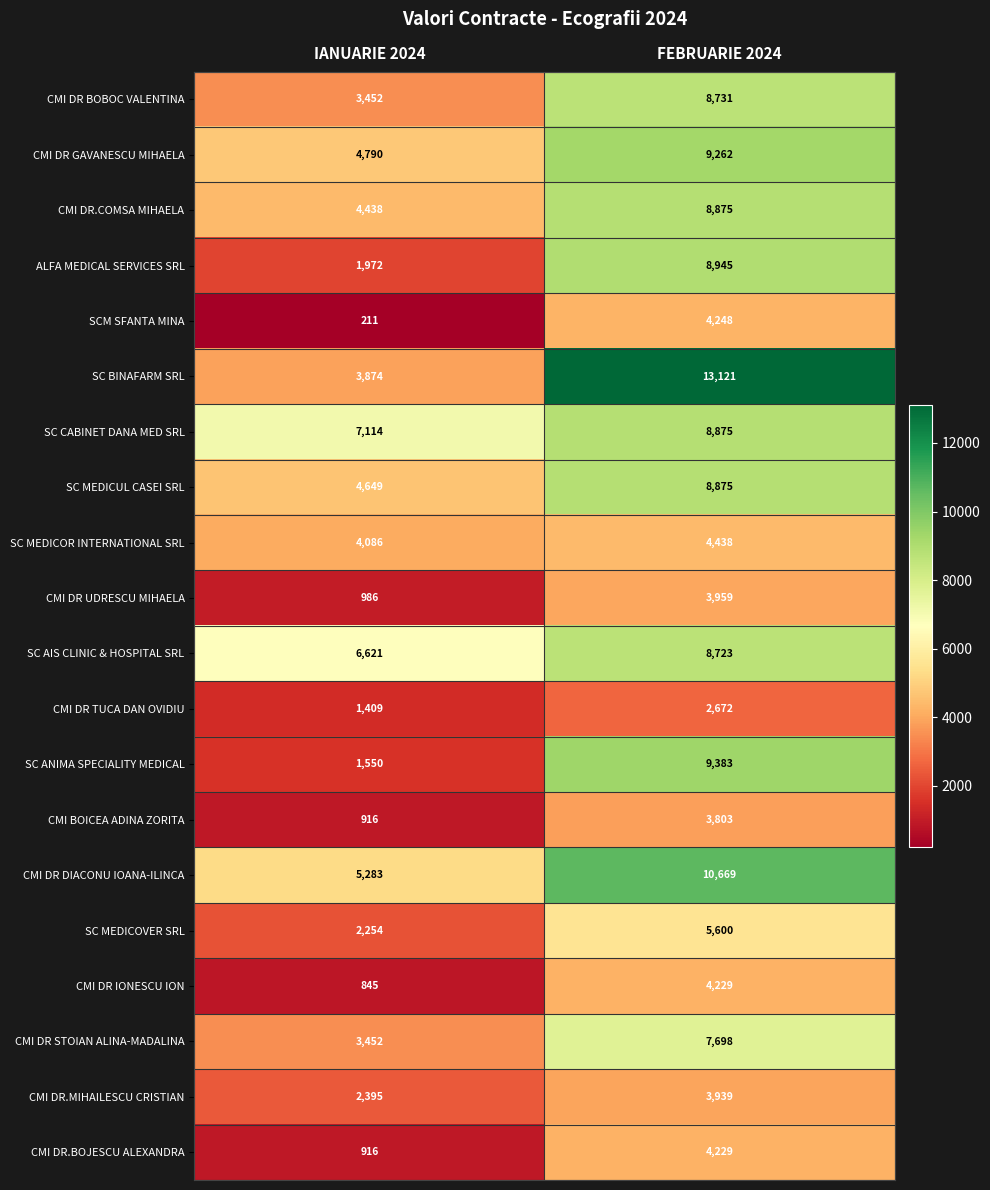

How many data points does each series have?

2